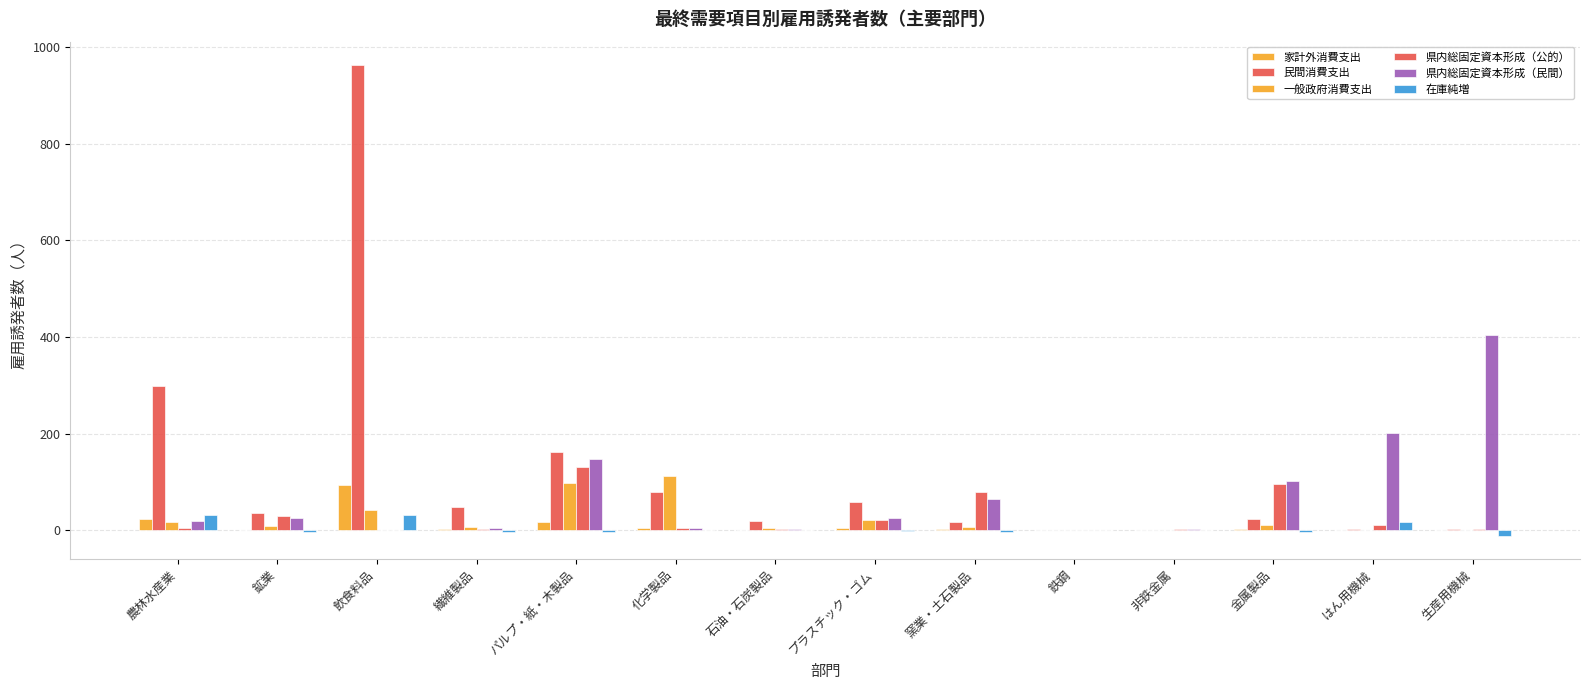

Which label corresponds to the largest value in the chart?

飲食料品